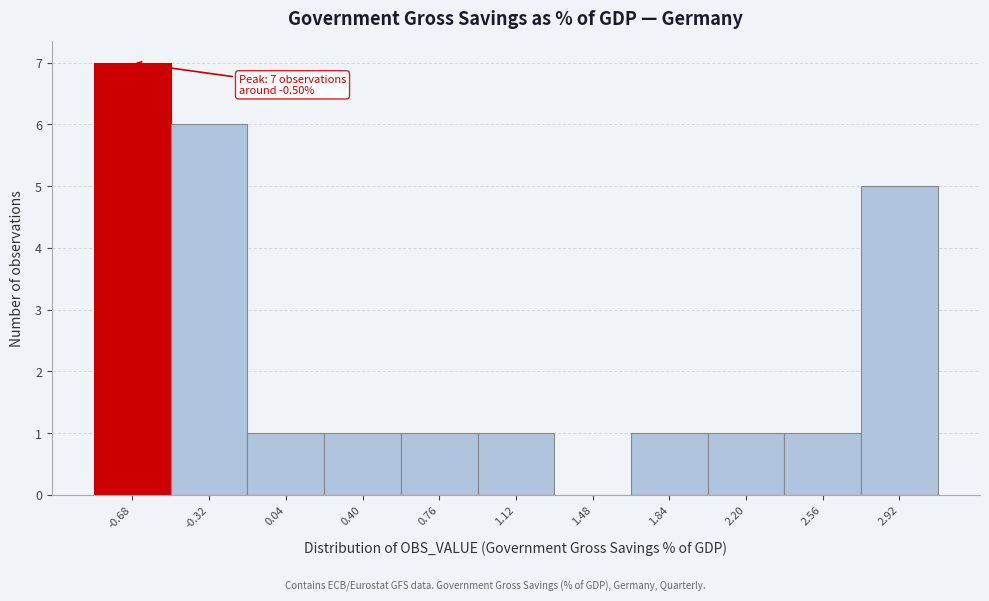

Reading left to right, what are all the values shown in this chart?

-0.68=7	-0.32=6	0.04=1	0.40=1	0.76=1	1.12=1	1.48=0	1.84=1	2.20=1	2.56=1	2.92=5